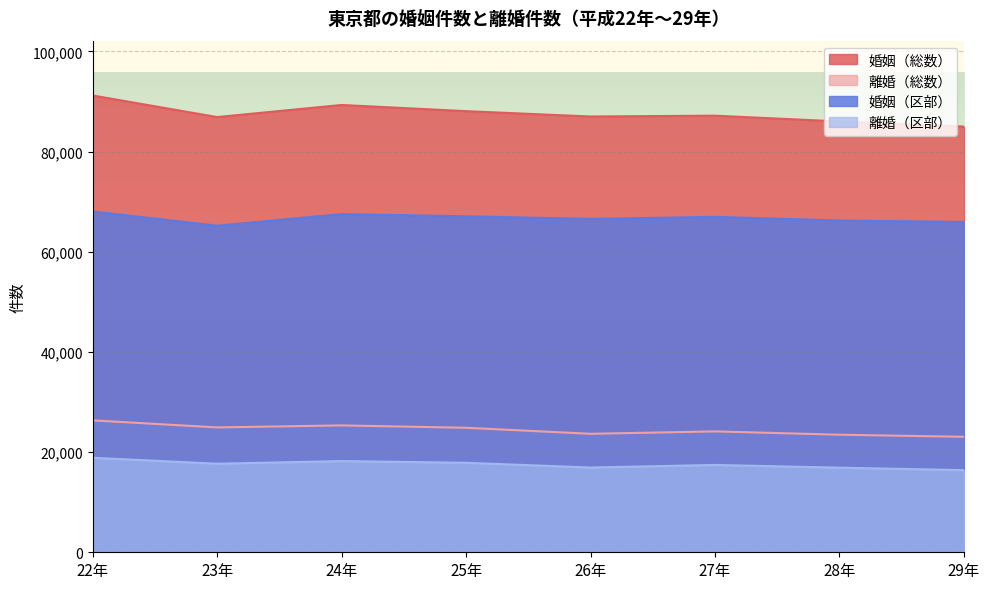

Rank the categories by 婚姻（総数） value from highest to lowest.

22年, 24年, 25年, 27年, 26年, 23年, 28年, 29年